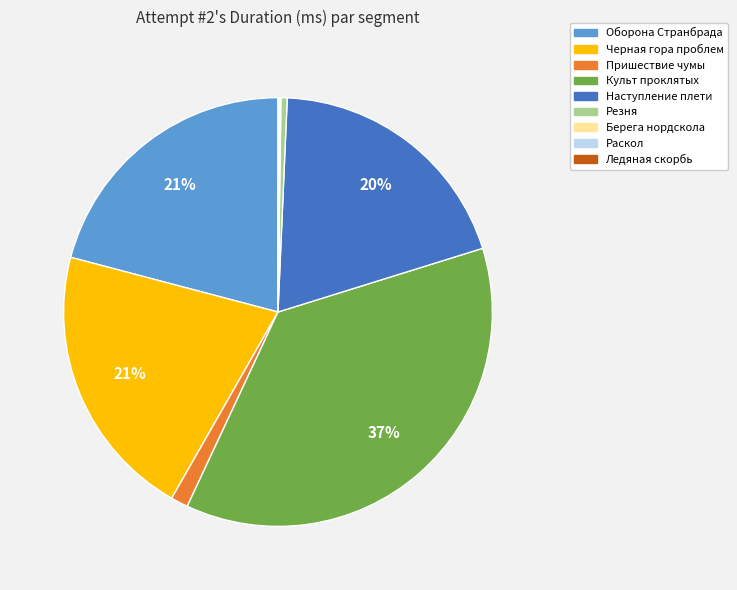

To the nearest percent, what portion does Пришествие чумы represent?

1%